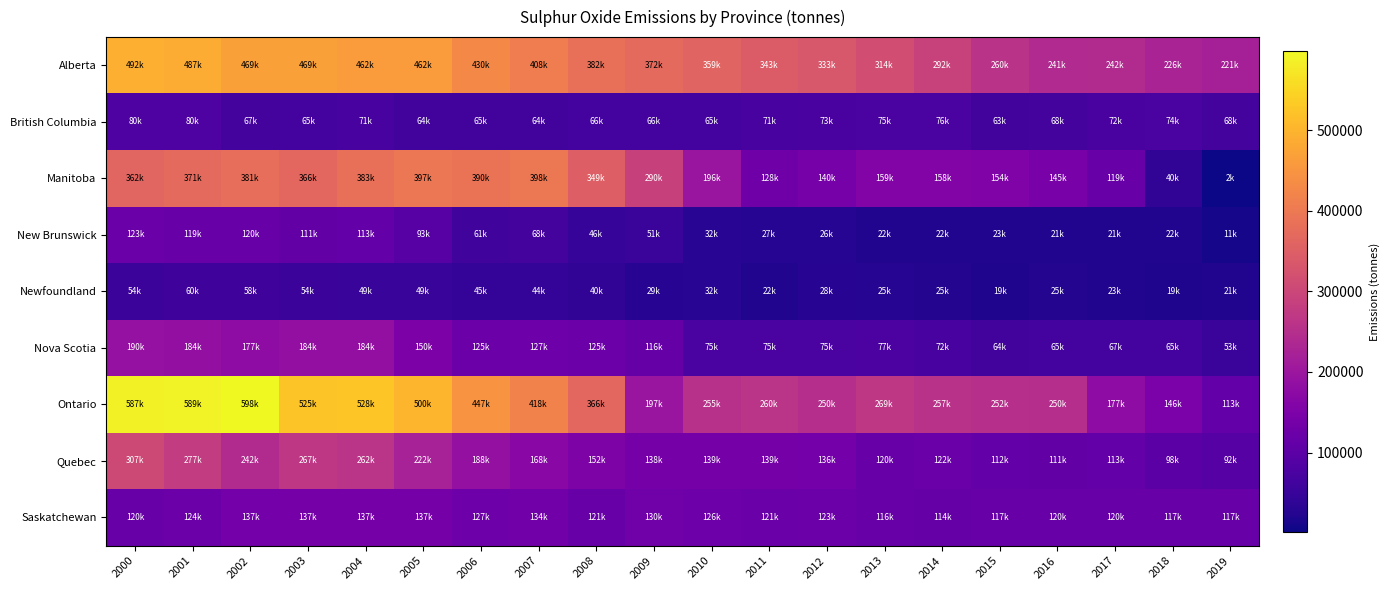

Between 2006 and 2008, which is larger?

2006